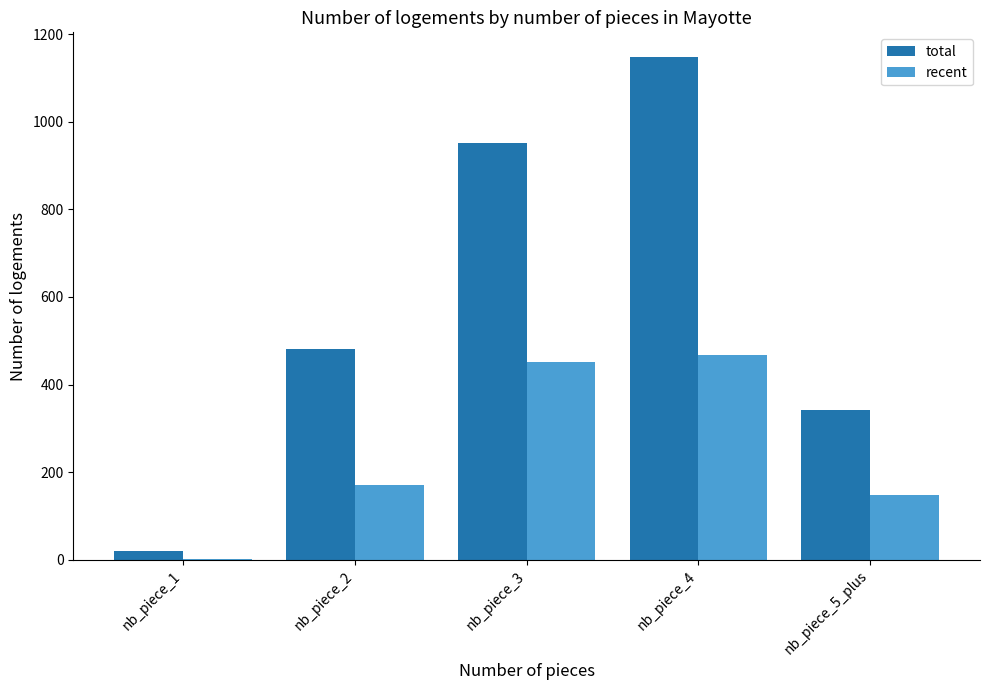

What is the highest value of the total series?

1147